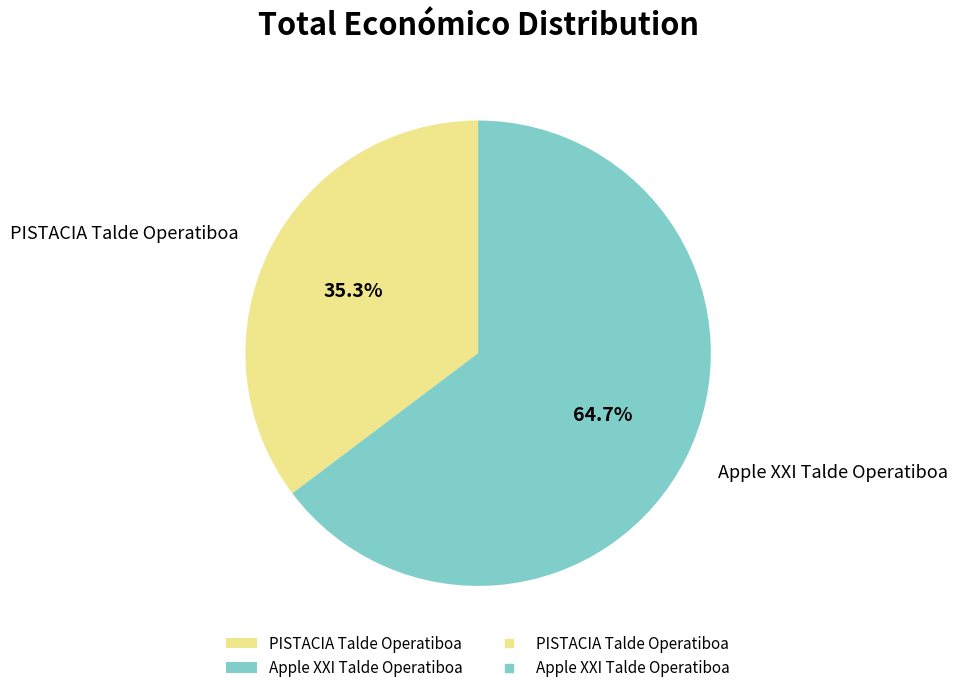

Which category has the smallest portion of the pie?

PISTACIA Talde Operatiboa